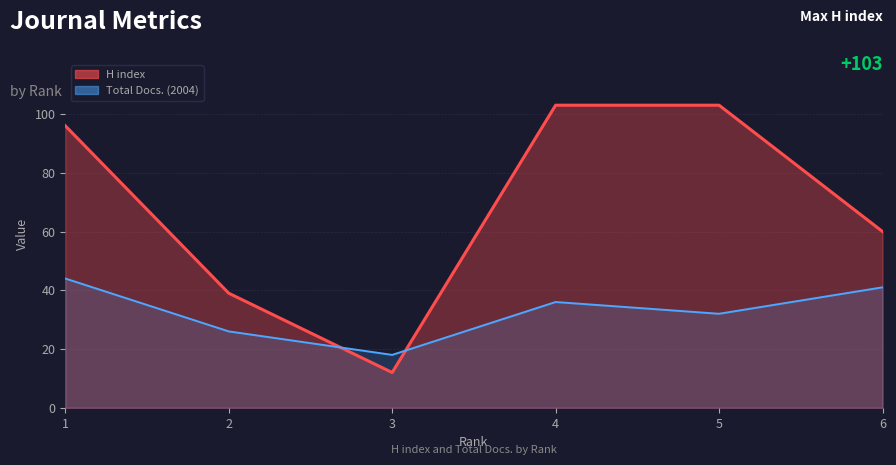

What is the spread (max minus min) of values at 2?

13